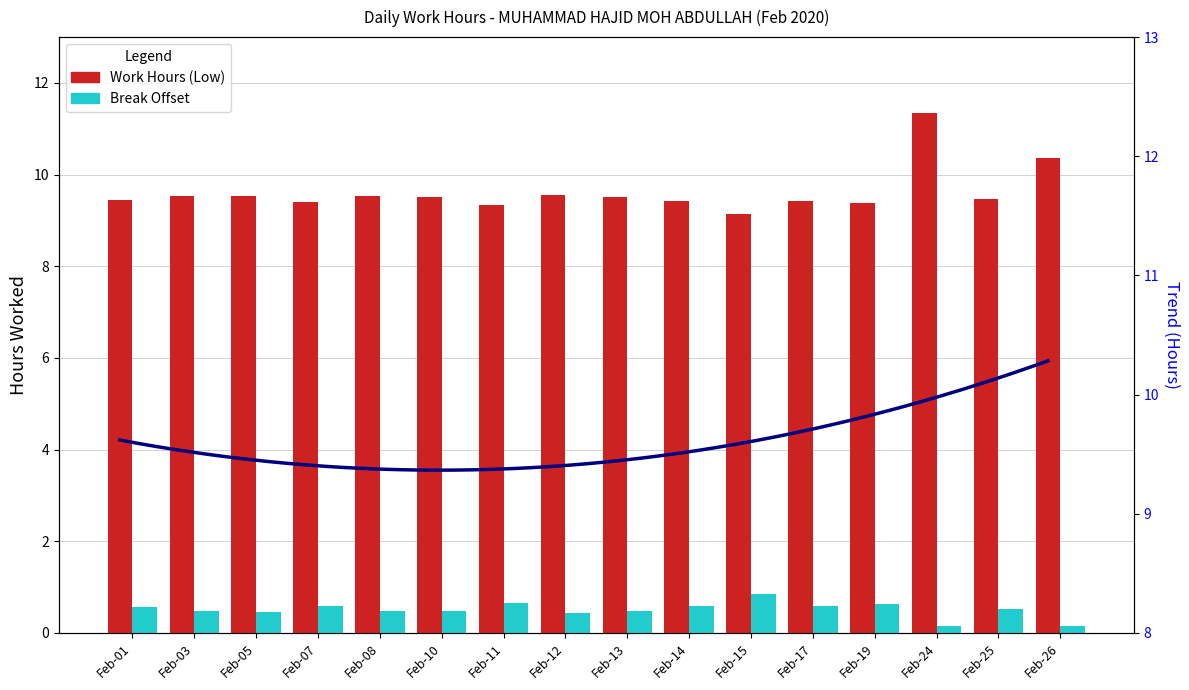

Is it true that the value at 24 is 11.3?

True